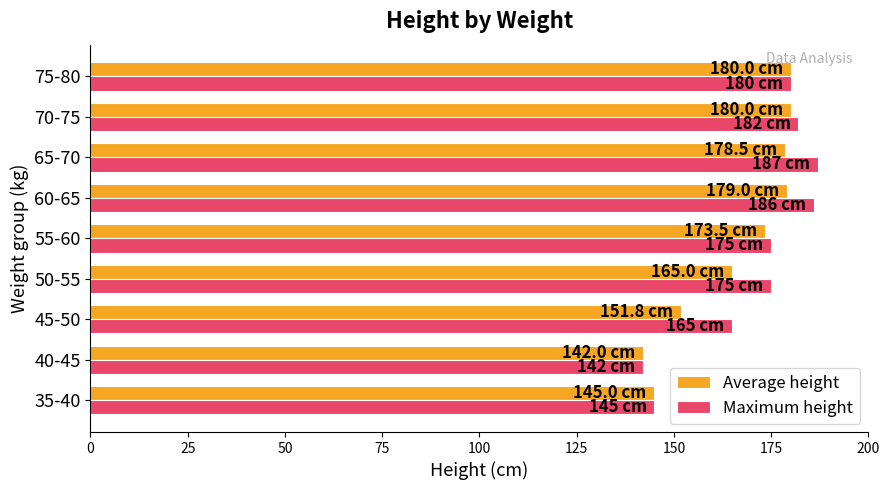

What is the minimum value shown in the chart?

142.0